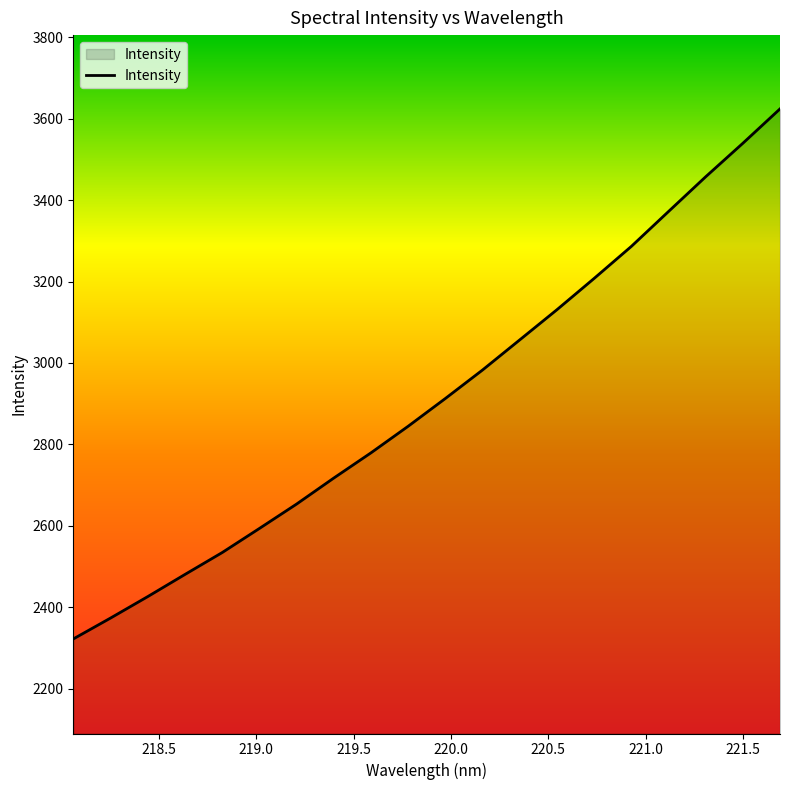

How many categories are shown in the chart?

20